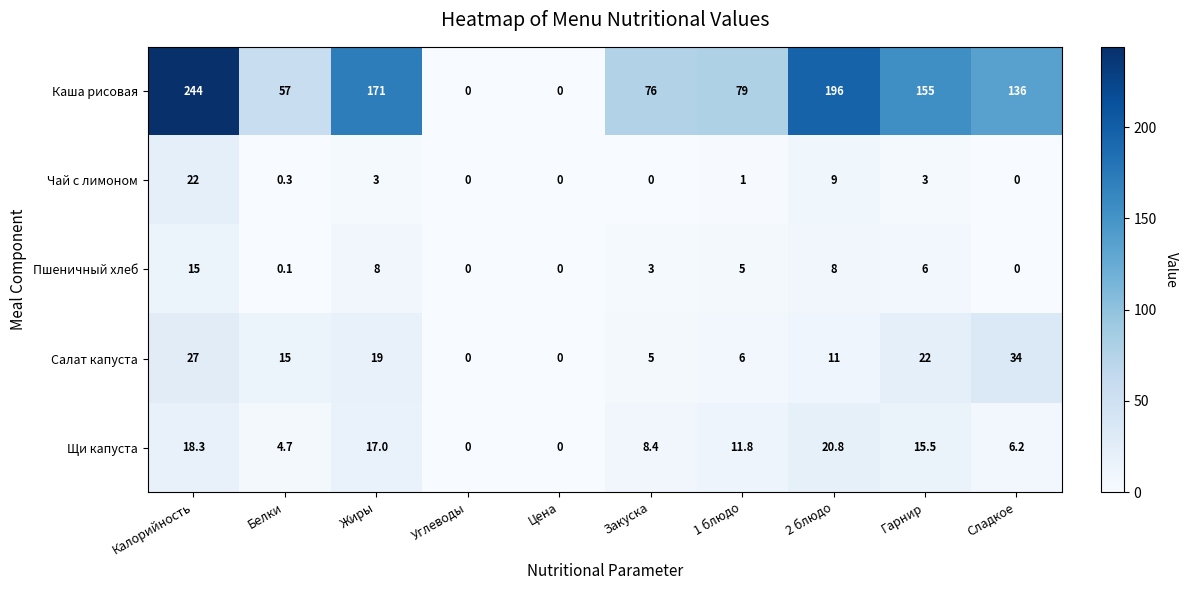

The value of Щи капуста at Жиры is 3.9. True or false?

False